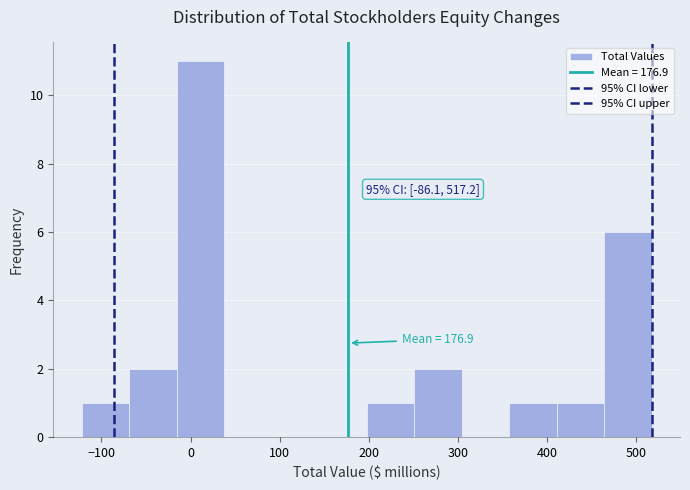

Over which range of the x-axis is the bar tallest?

-20 to 40